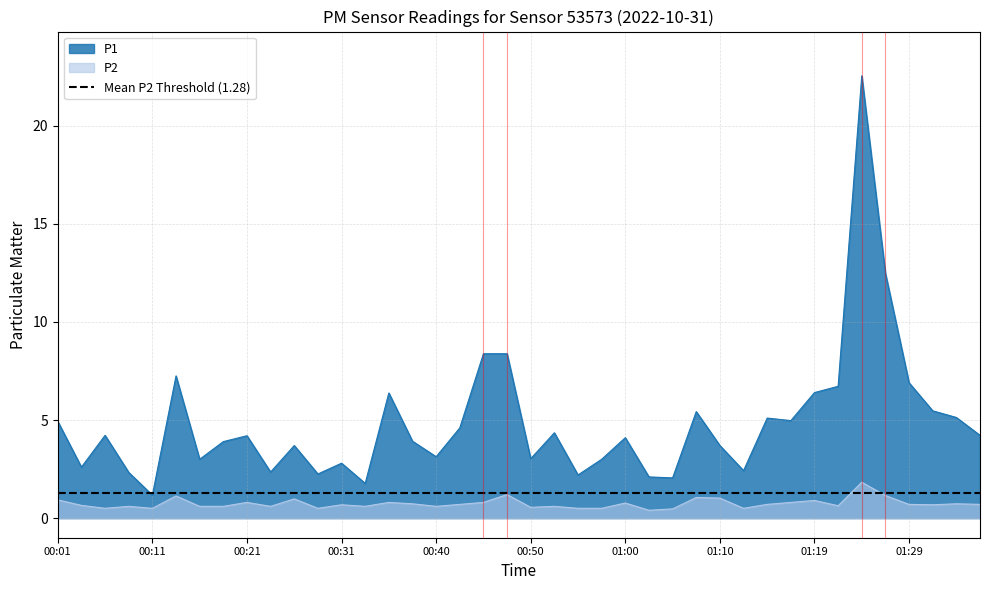

How many lines are shown in the chart?

2